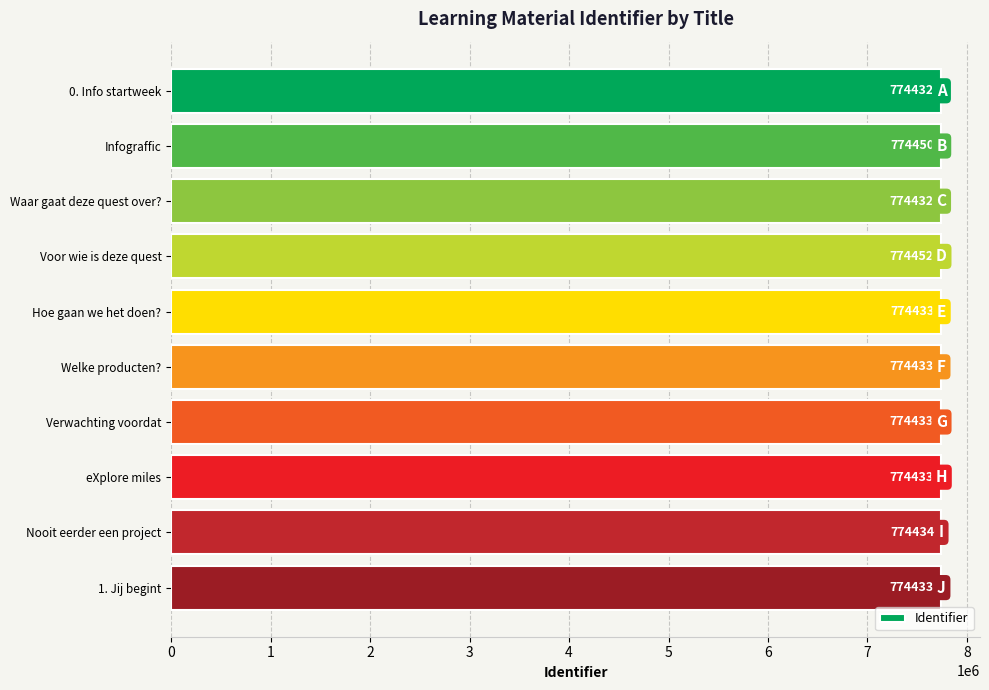

How many series are shown in this chart?

1